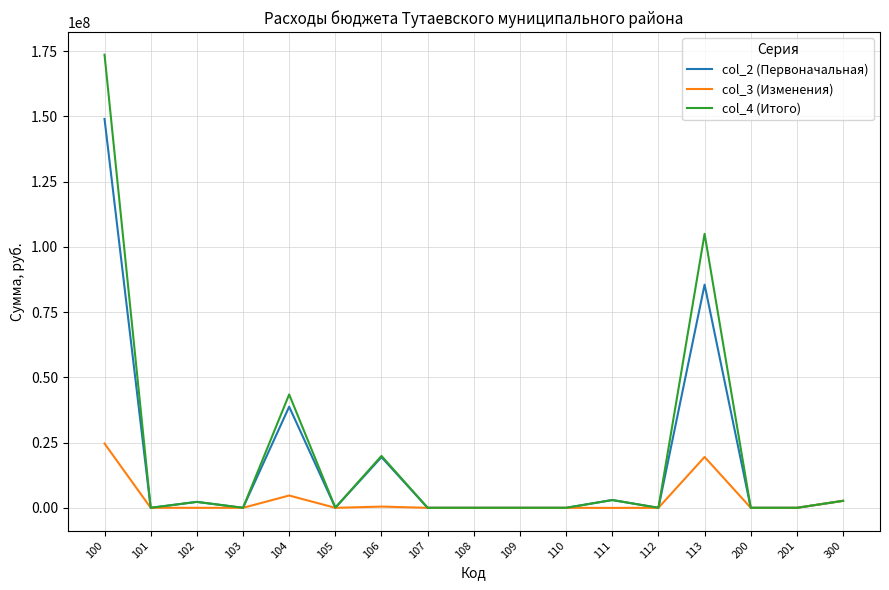

Count the number of data series in this chart.

3